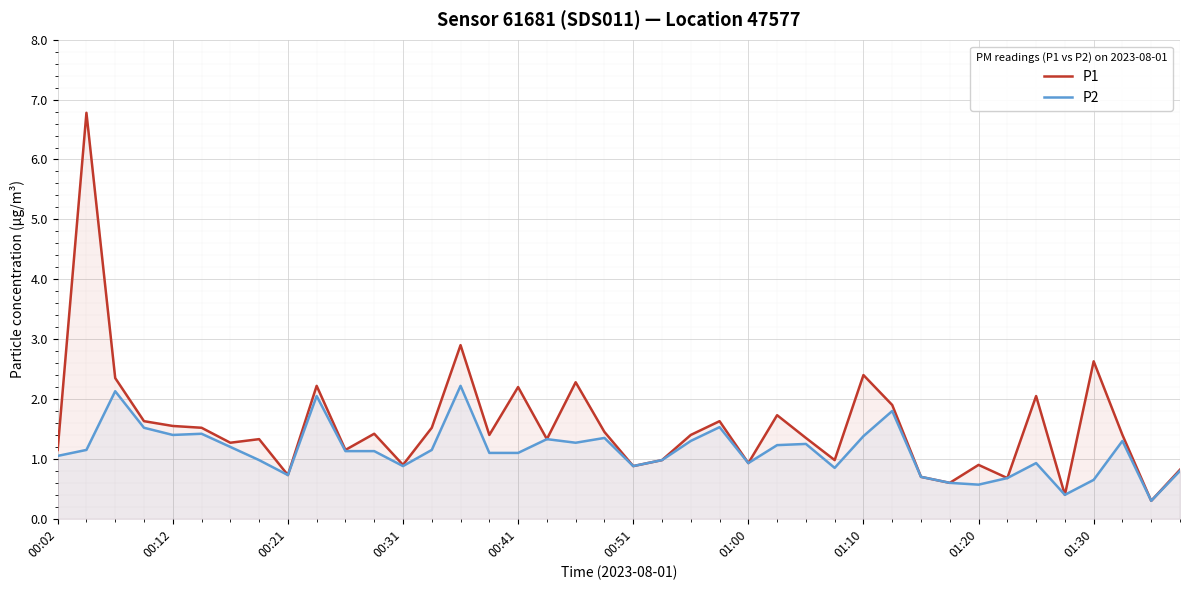

True or false: P2 and P1 cross at least once.

False